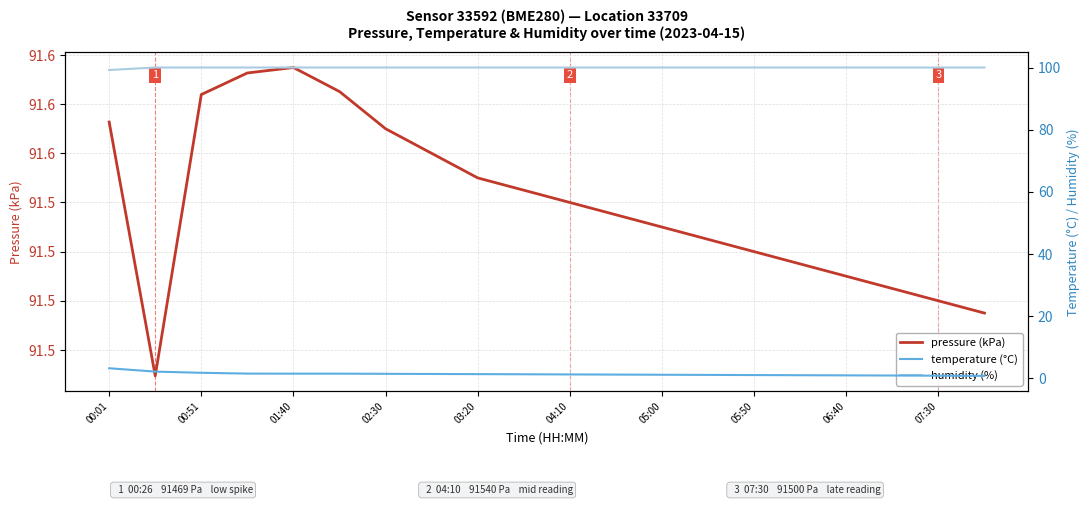

True or false: humidity (%) and pressure (kPa) cross at least once.

False